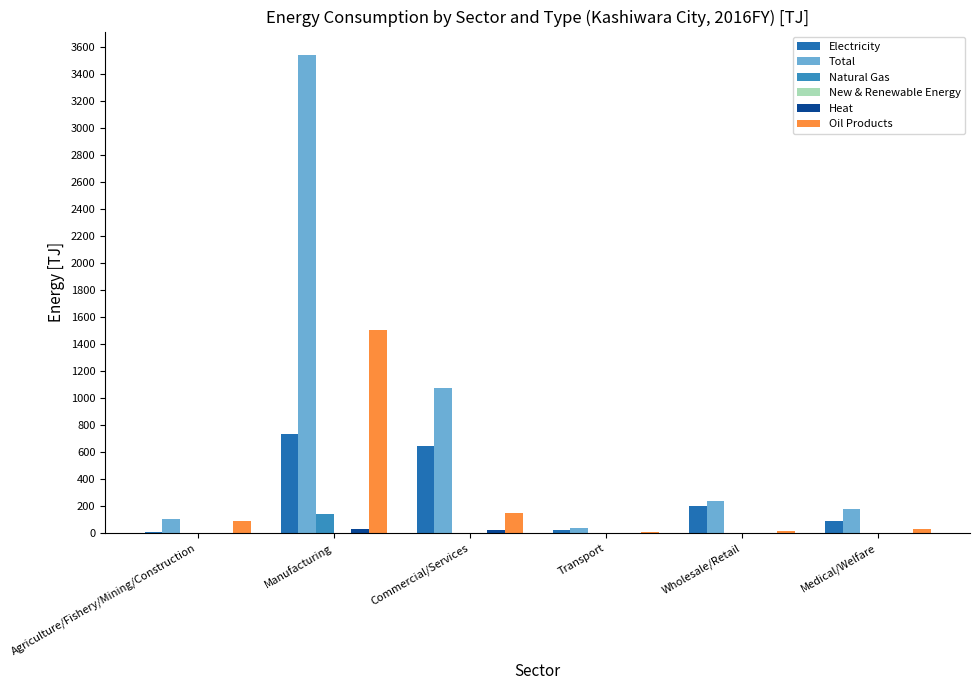

Between Agriculture/Fishery/Mining/Construction and Wholesale/Retail, which series saw the biggest shift?

Electricity